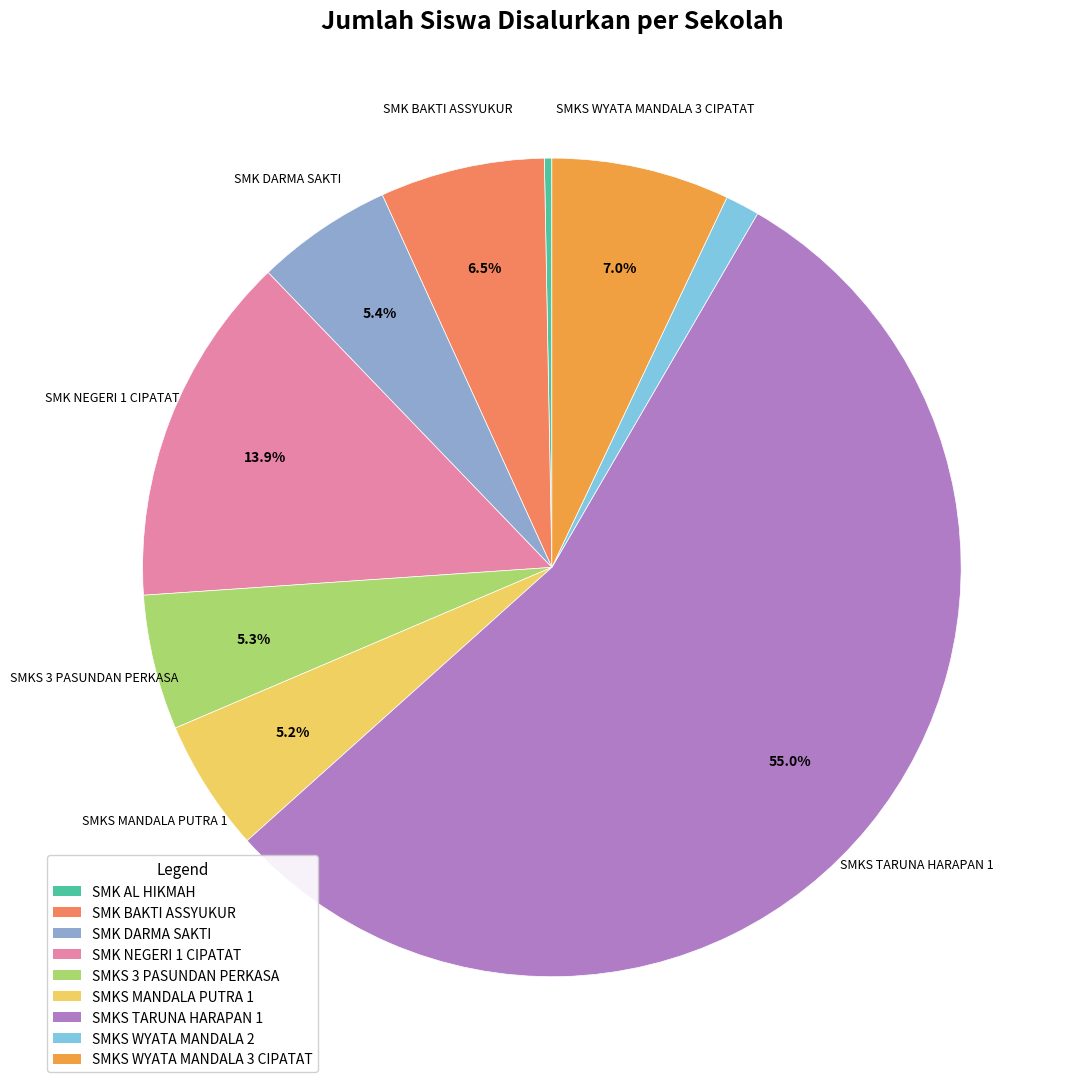

Between SMK DARMA SAKTI and SMK NEGERI 1 CIPATAT, which is larger?

SMK NEGERI 1 CIPATAT